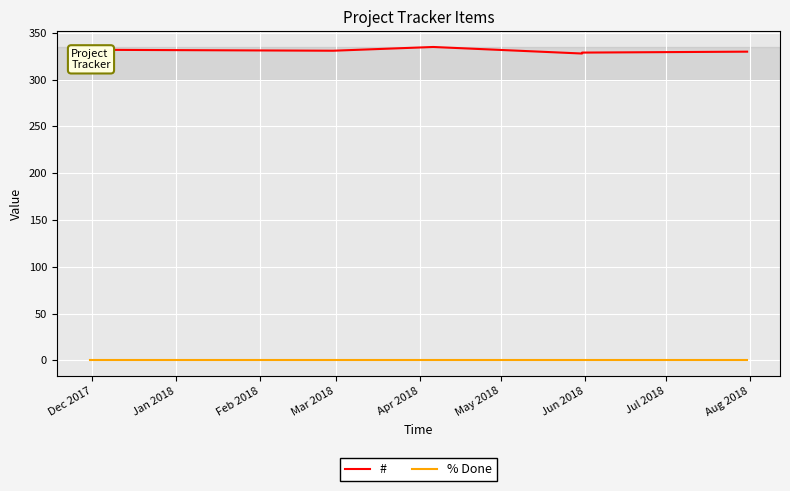

True or false: % Done and # intersect in this chart.

False